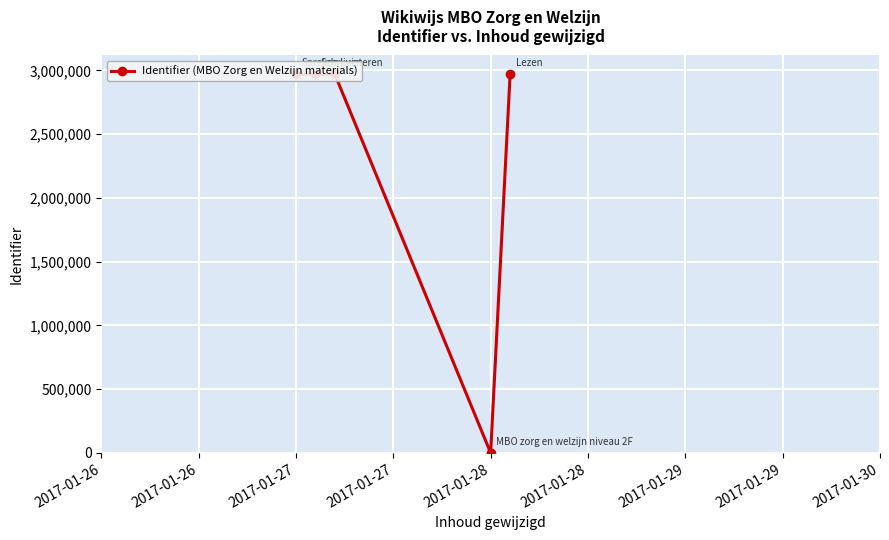

What is the average value?

2374421